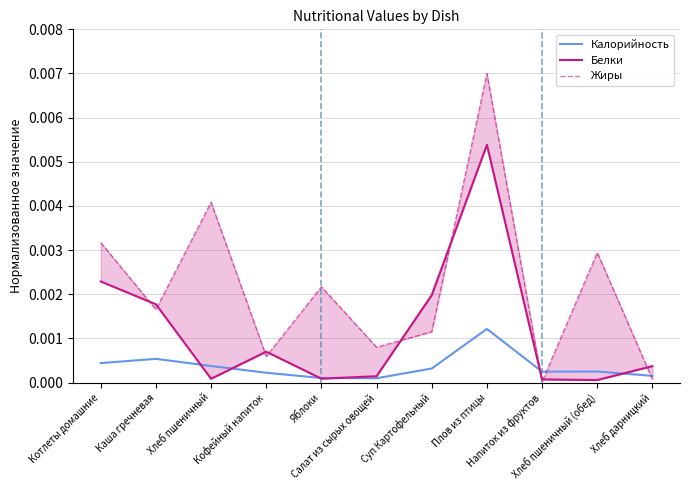

What is the label of the 2nd point from the right?

Хлеб пшеничный (обед)